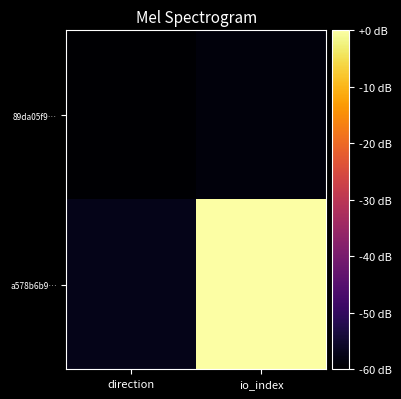

List the series in order of their peak value, lowest first.

89da05f9…, a578b6b9…